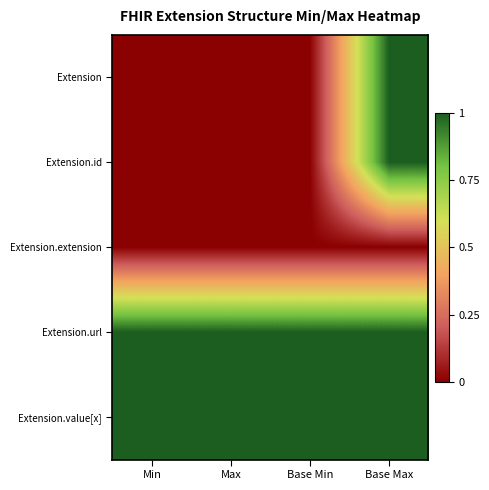

Which has a higher value, Base Max or Min?

Base Max